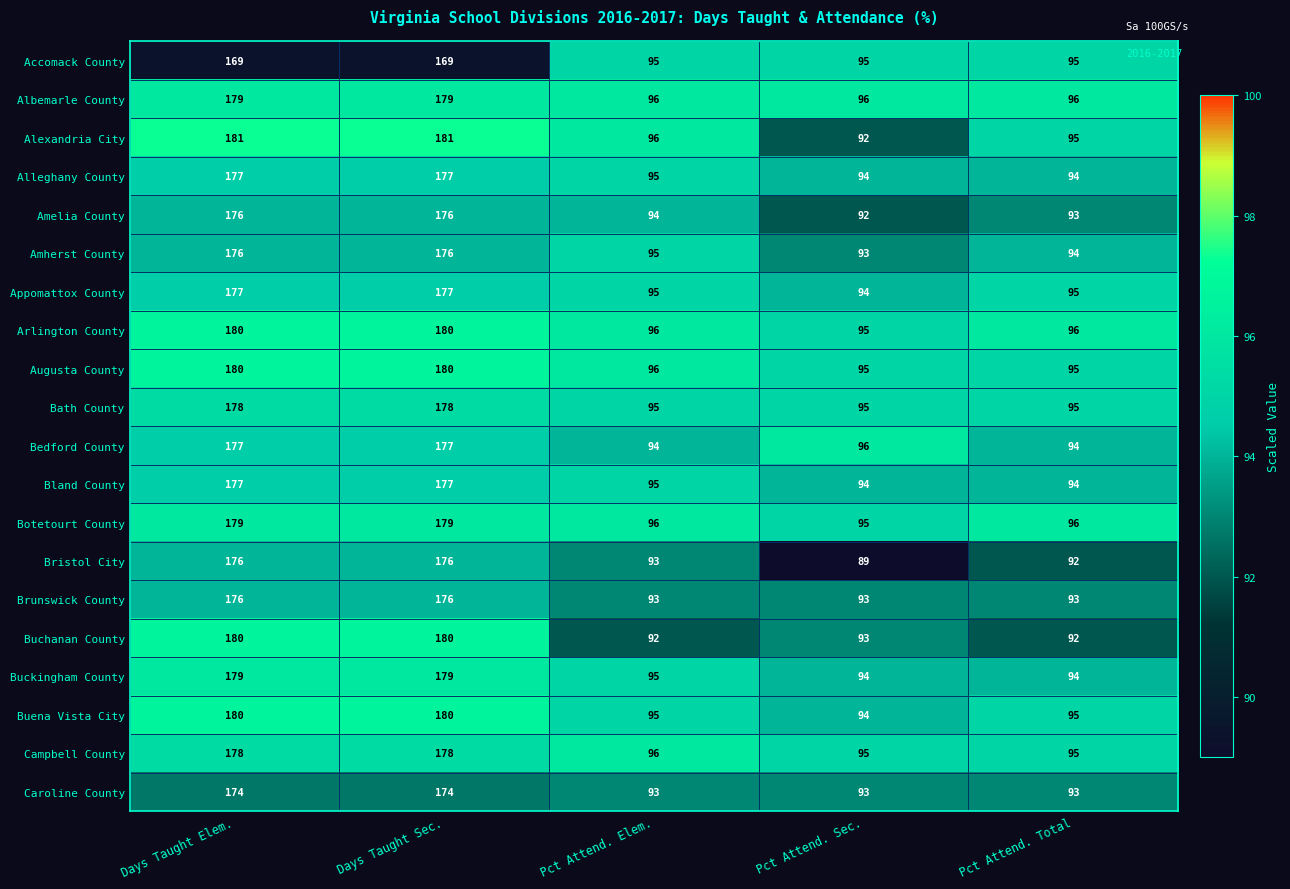

Read the Bedford County value at Pct Attend. Total.

94